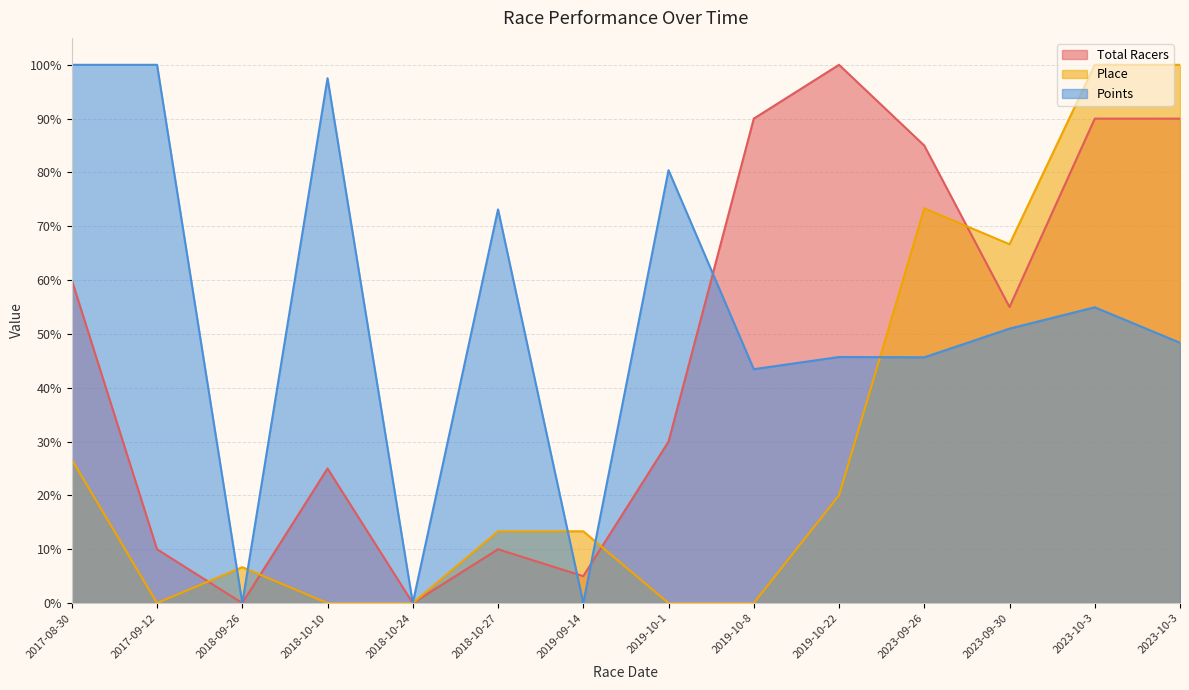

Does the chart display data point markers on the line(s)?

No